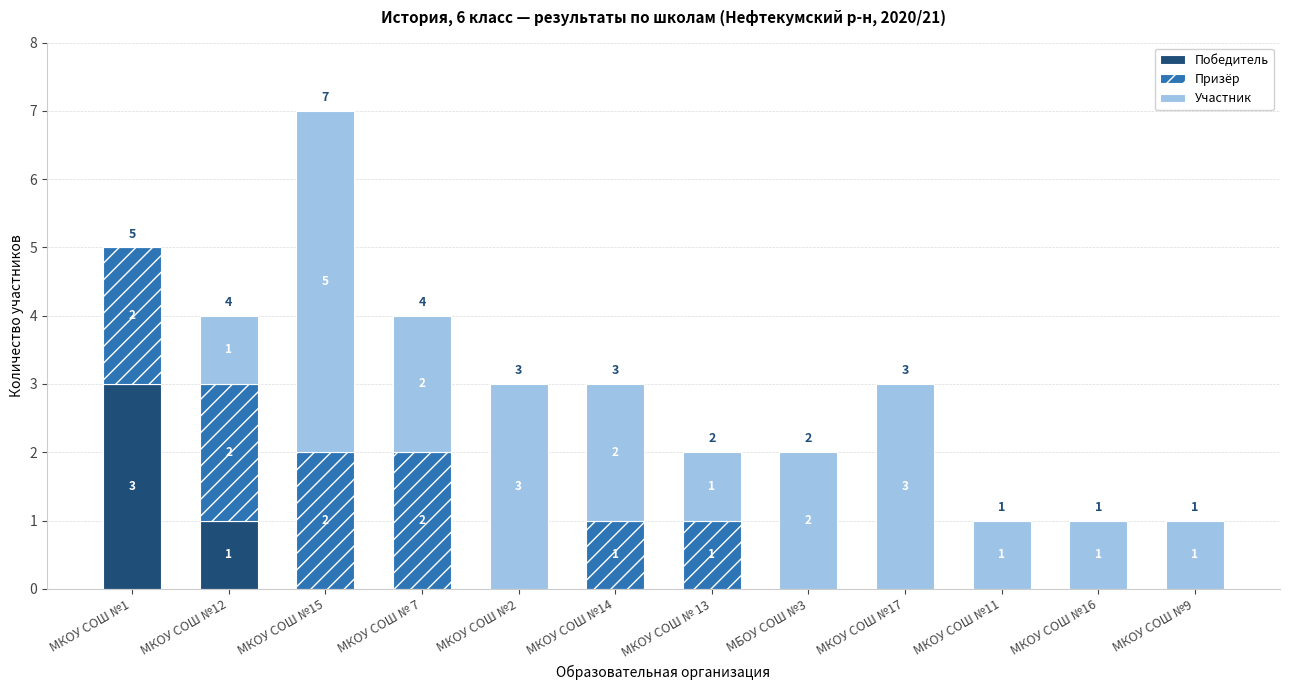

At which category is the sum across all series the highest?

МКОУ СОШ №15